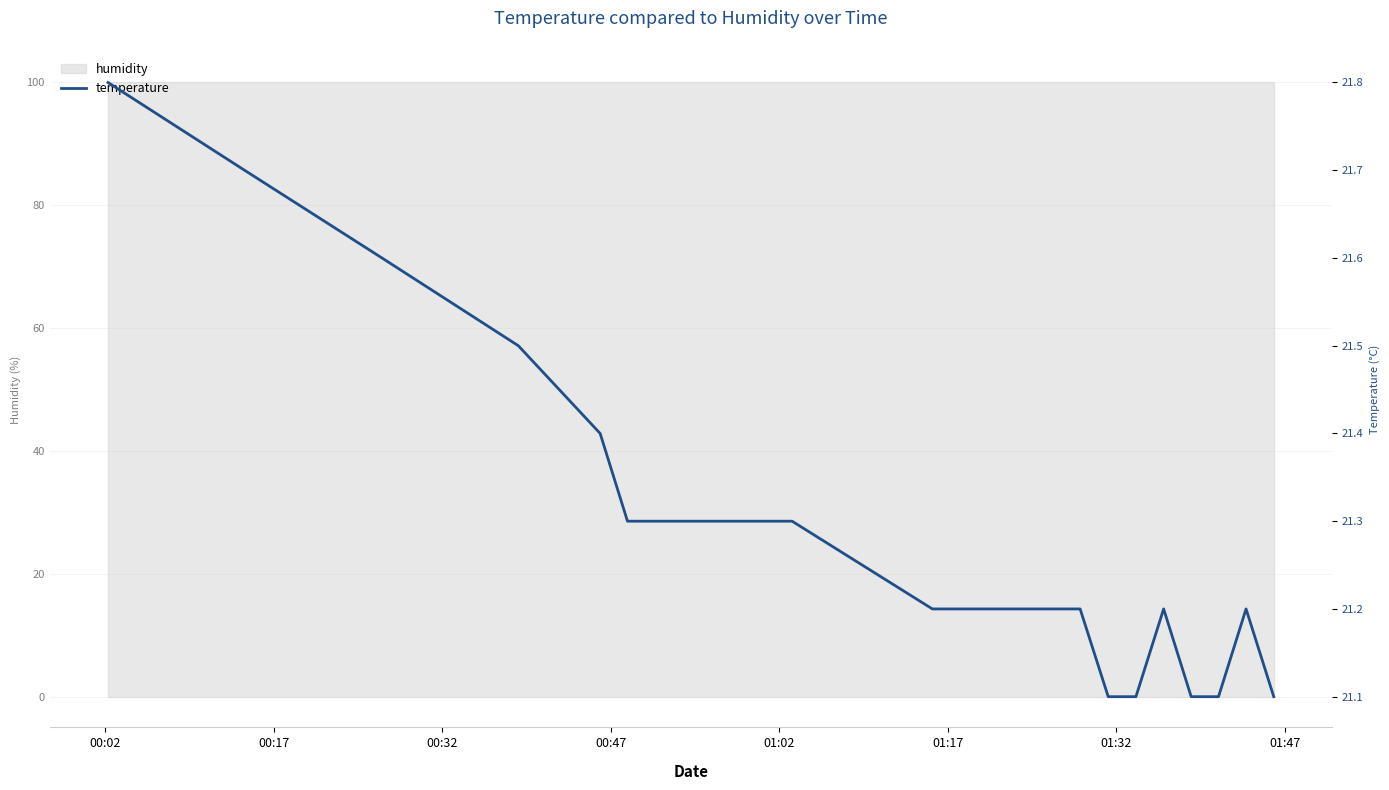

Is it true that the value at 00:02 is 7.9?

False